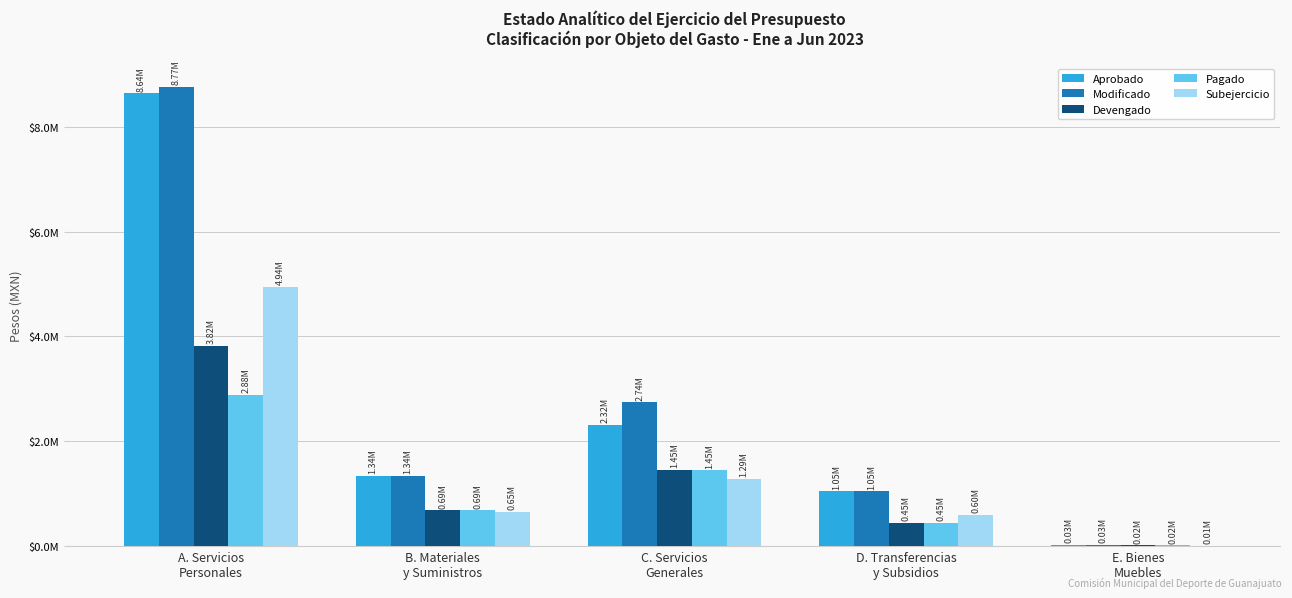

Reading left to right, extract all data points from this chart.

Aprobado: 8640002.3	1339224.0	2317554.0	1048500.0	28000.0
Modificado: 8766002.3	1339224.0	2739812.2	1048500.0	28000.0
Devengado: 3822174.0	686864.8	1449924.8	445530.0	17073.0
Pagado: 2882168.3	686864.8	1448996.8	445530.0	17073.0
Subejercicio: 4943828.3	652359.2	1289887.4	602970.0	10927.0